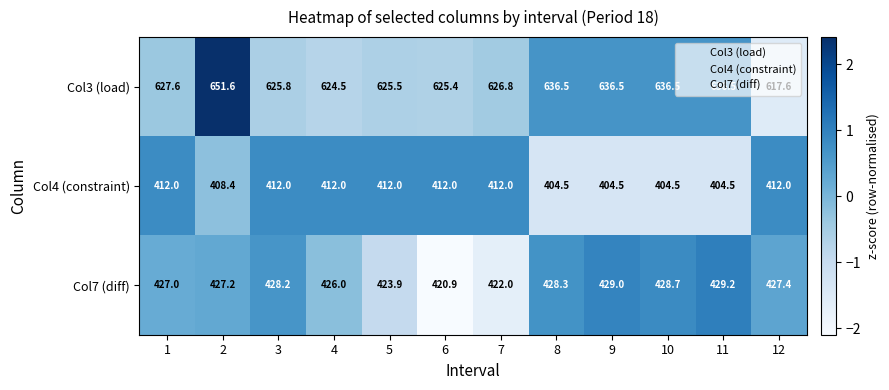

The Col7 (diff) series shows 428.2 at 3. True or false?

True